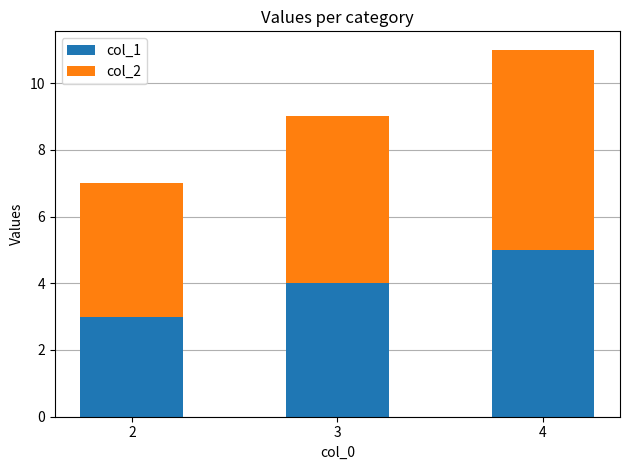

List the labels in order of col_1 value, smallest first.

2, 3, 4